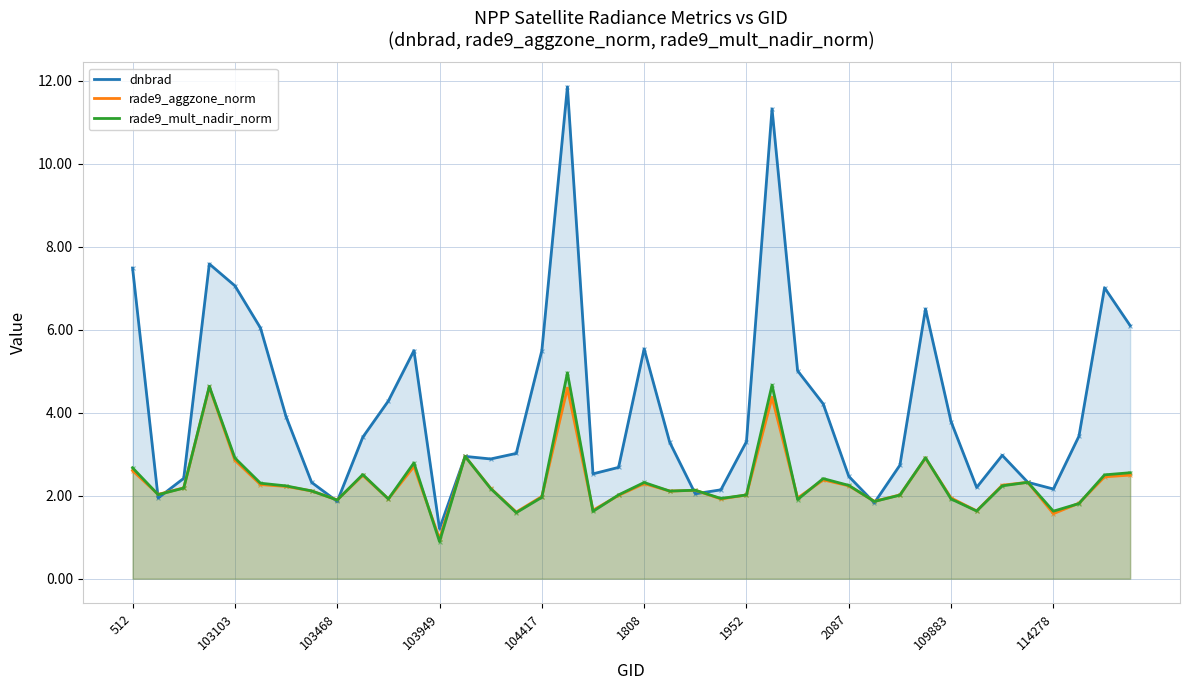

What is the total value across all series at 103103?

12.8